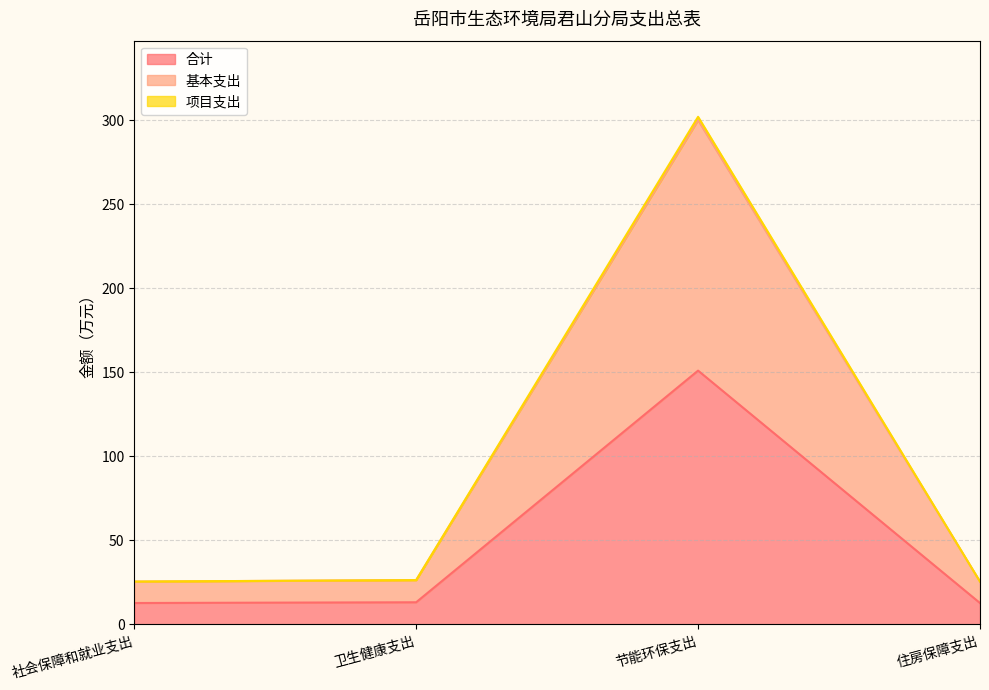

Which series changed the most between 节能环保支出 and 住房保障支出?

项目支出